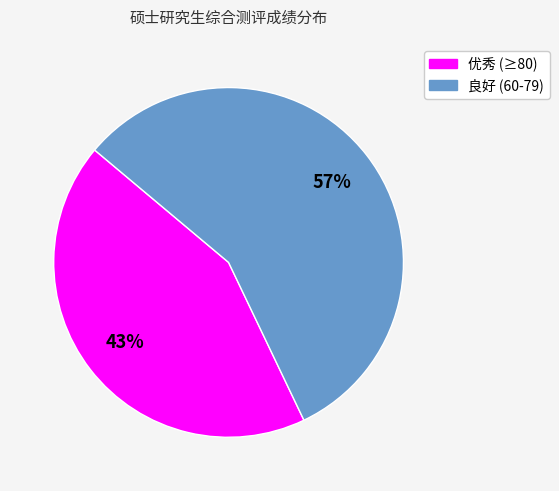

To the nearest percent, what is the difference between the largest and smallest slice percentages?

14%